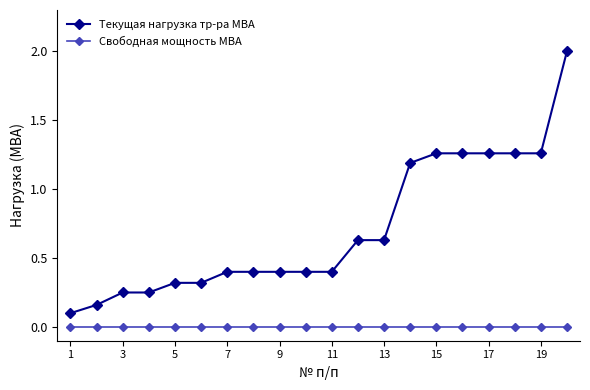

Count the number of data series in this chart.

2